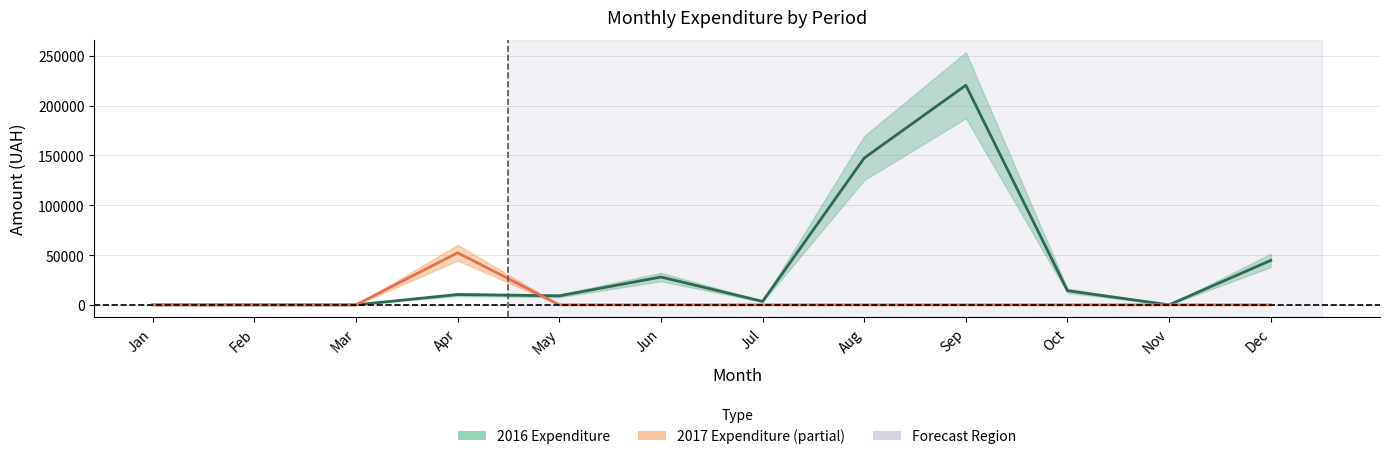

Which series has the largest range (max minus min)?

2016 Expenditure